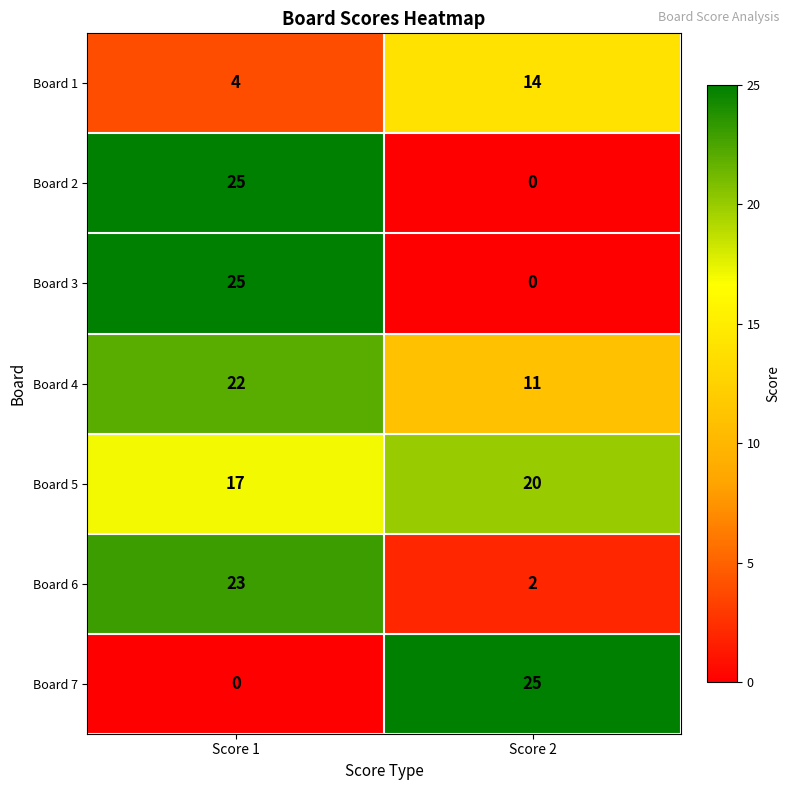

At which label is Board 5 closest to 18?

Score 1